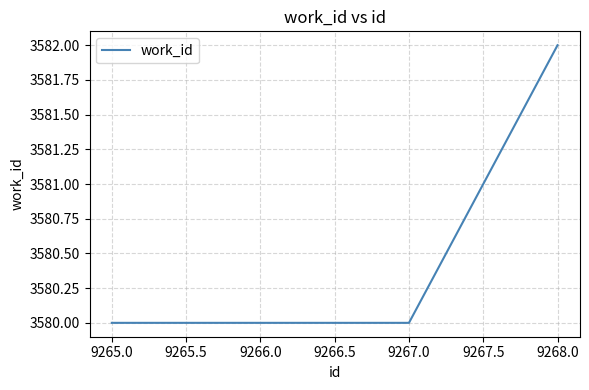

What is the sum of all values?

14322